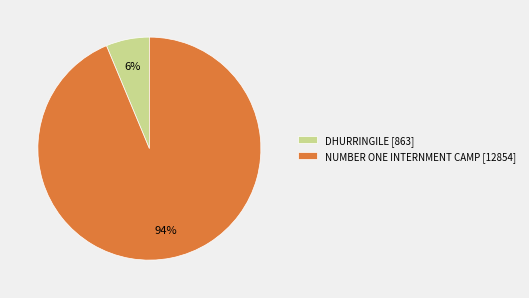

Which has a higher value, NUMBER ONE INTERNMENT CAMP [12854] or DHURRINGILE [863]?

NUMBER ONE INTERNMENT CAMP [12854]